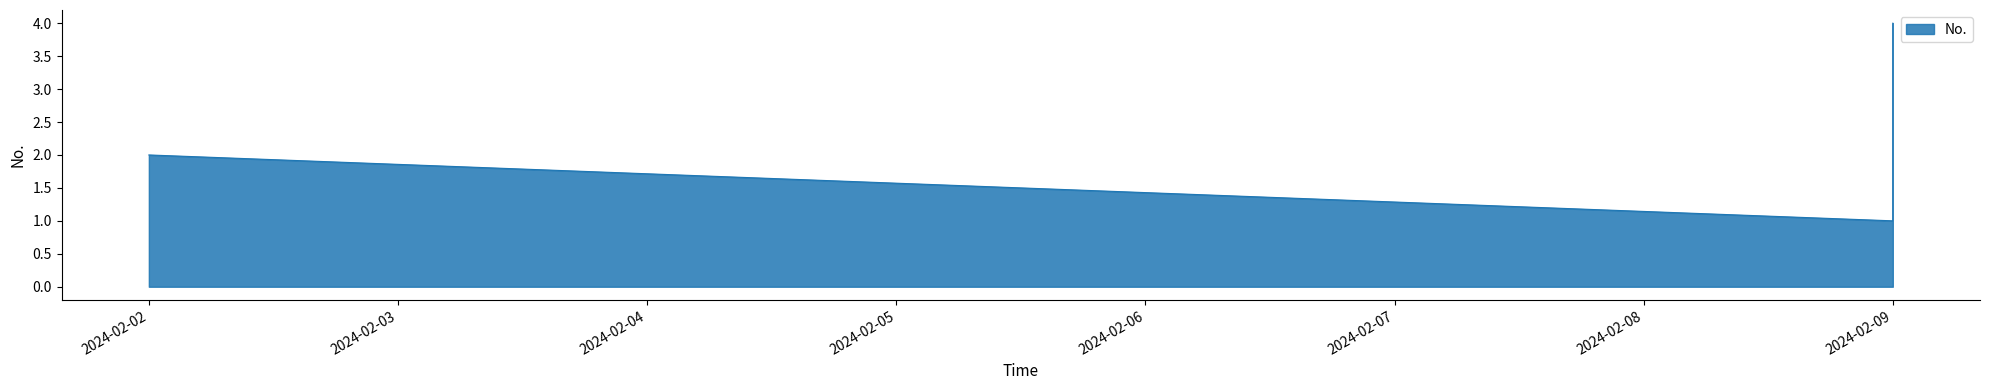

List the labels in order of value, largest first.

2024-02-09, 2024-02-09, 2024-02-02, 2024-02-09